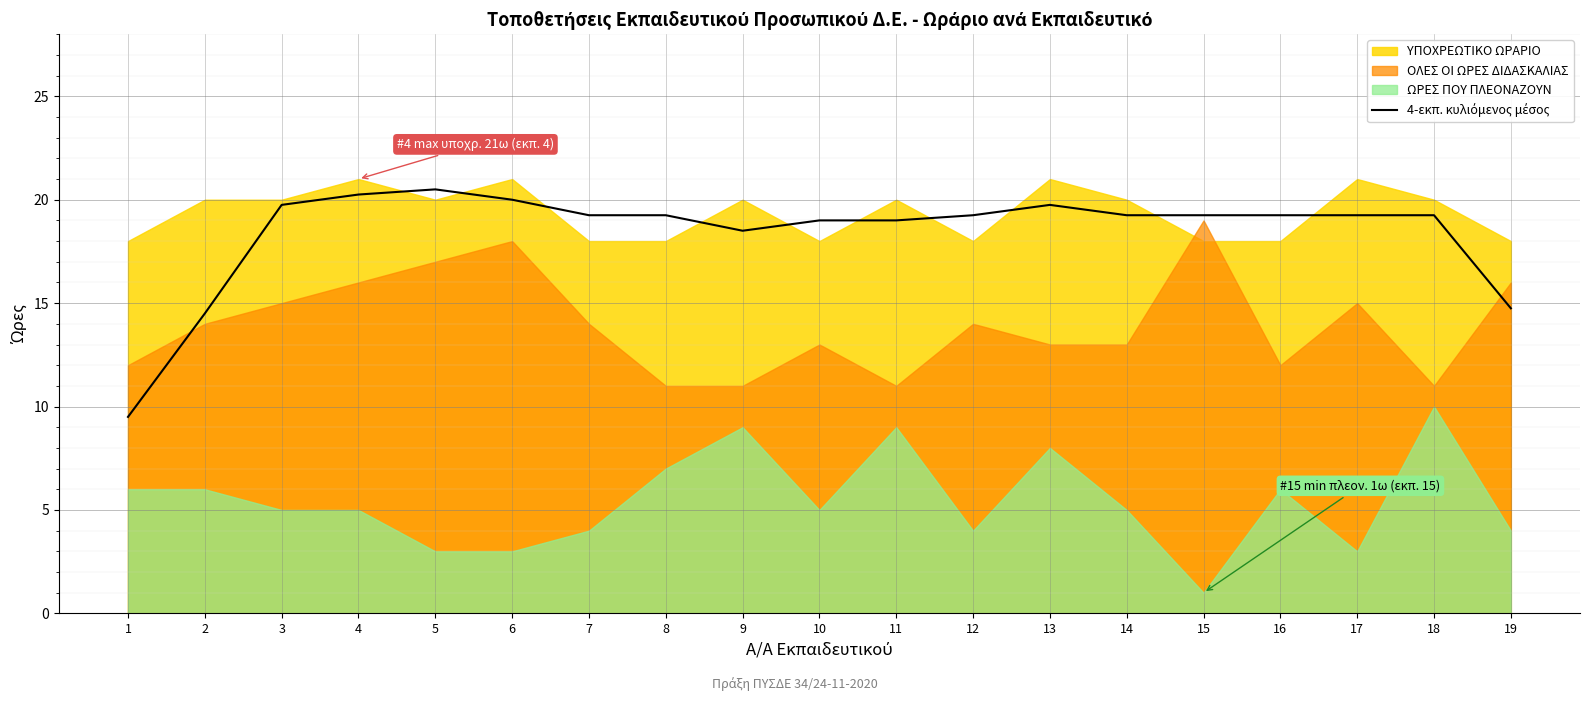

Approximately how many times larger is the value at 17 compared to 6?

1.0